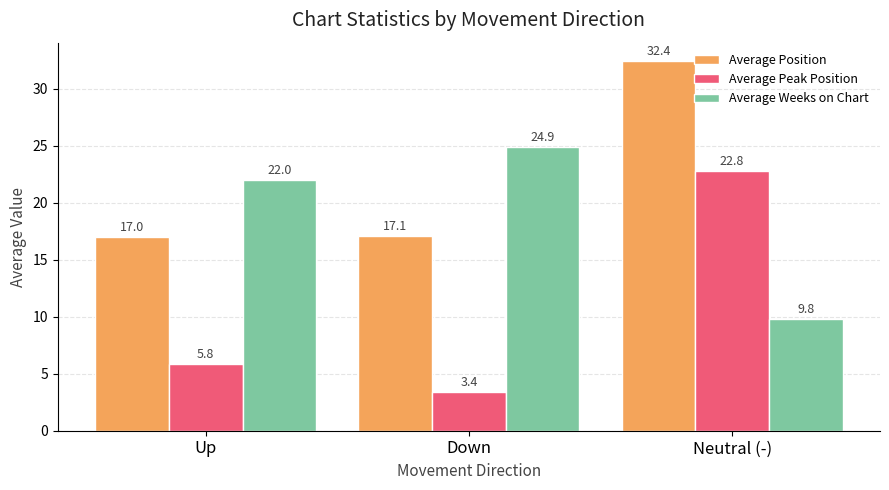

What is the approximate value of Average Weeks on Chart at Down?

24.9